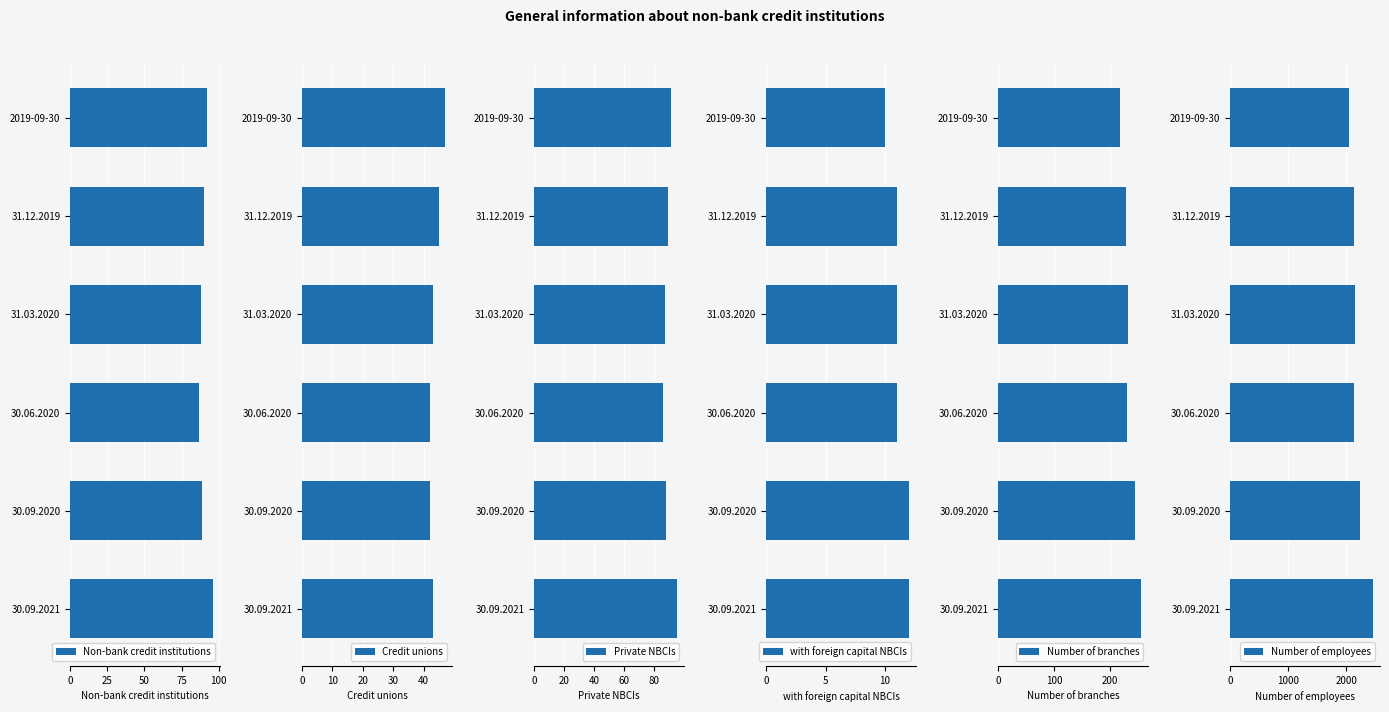

The Non-bank credit institutions series shows 24 at 30.09.2021. True or false?

False